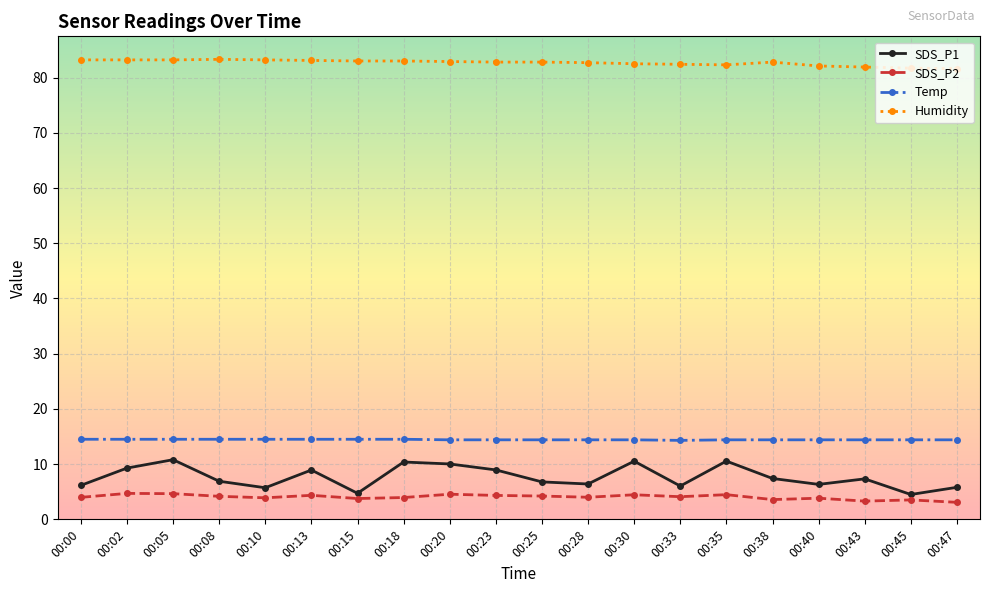

At how many categories does at least one series exceed 61?

20